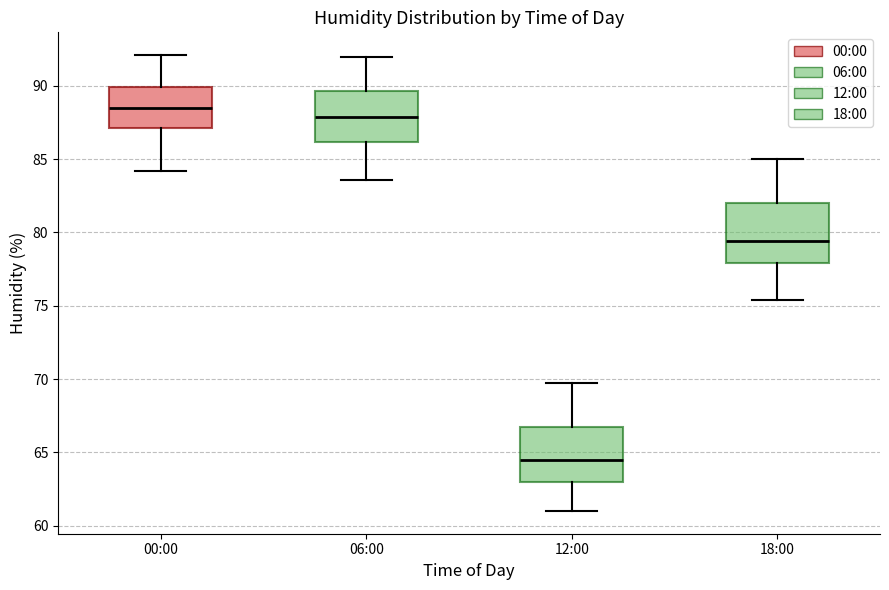

Reading left to right, transcribe this box plot: for each box, give where its median line is, the range the box spans, and where its two whiskers end, as read against the y-axis. The values are not printed on the chart, so give them approximately, as read against the axis.

00:00: median 88.5, box 87.0 to 90.0, whiskers 84.0 to 92.0
06:00: median 88.0, box 86.0 to 89.5, whiskers 83.5 to 92.0
12:00: median 64.5, box 63.0 to 67.0, whiskers 61.0 to 69.5
18:00: median 79.5, box 78.0 to 82.0, whiskers 75.5 to 85.0